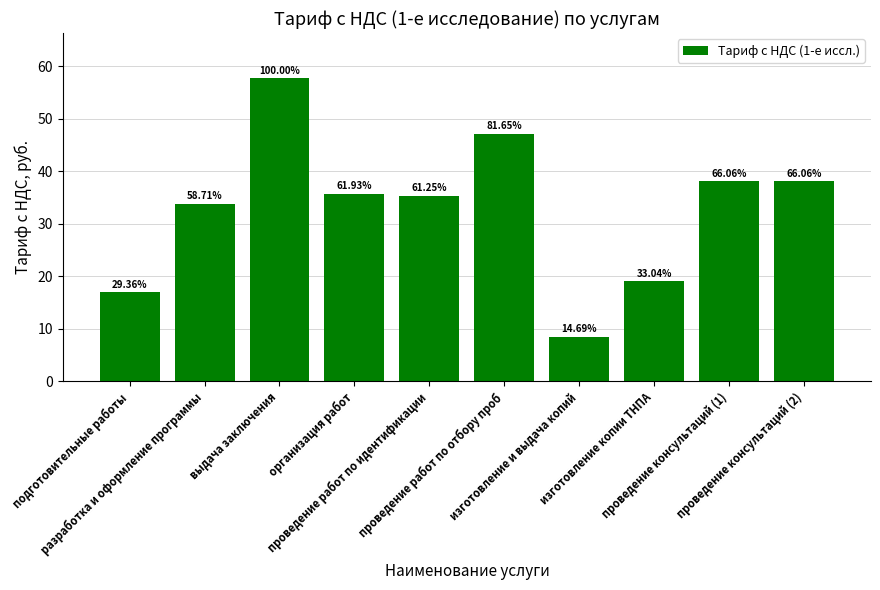

What is the sum of all values?

330.3